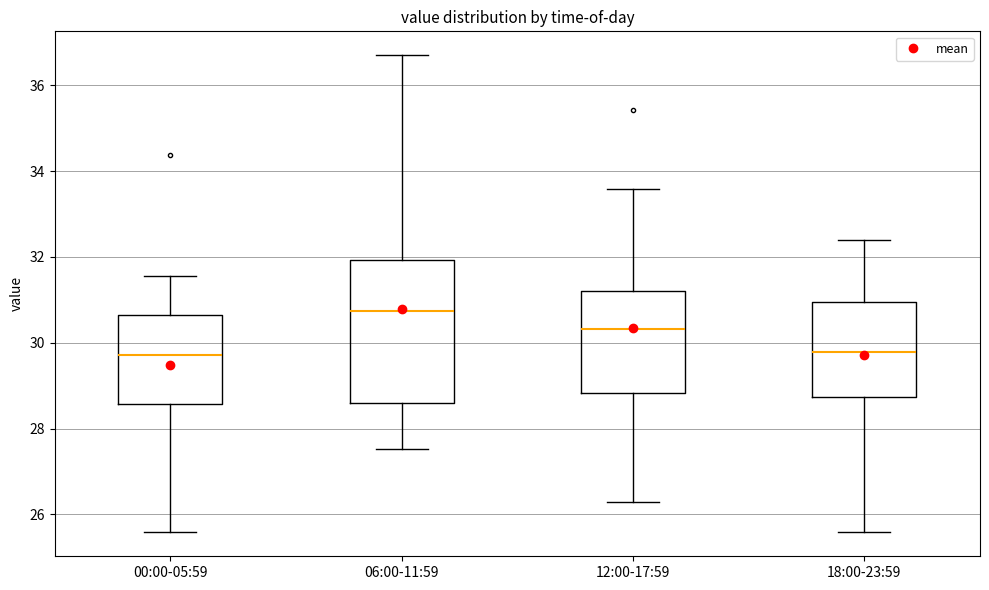

Which box is the tallest, from its lower edge to its upper edge?

06:00-11:59